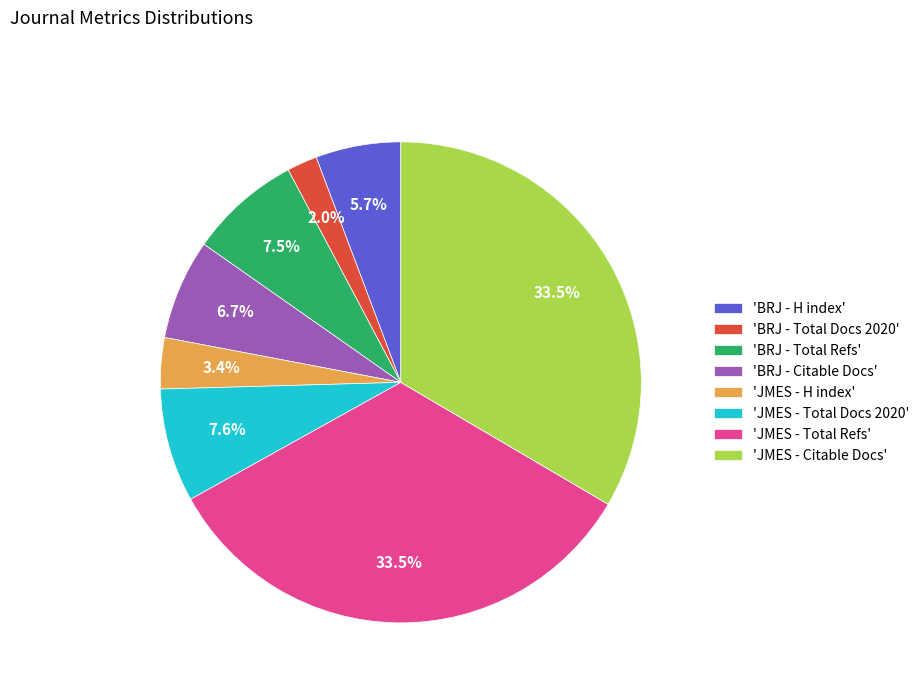

What is the ratio of the value at 'JMES - Citable Docs' to the value at 'BRJ - Citable Docs'?

5.0